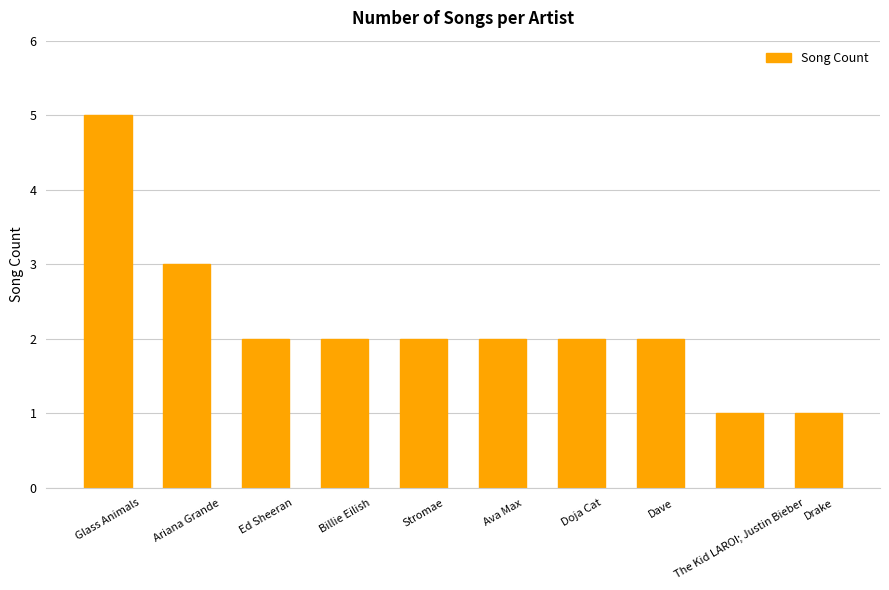

Are the bars grouped side by side (vs. stacked)?

No